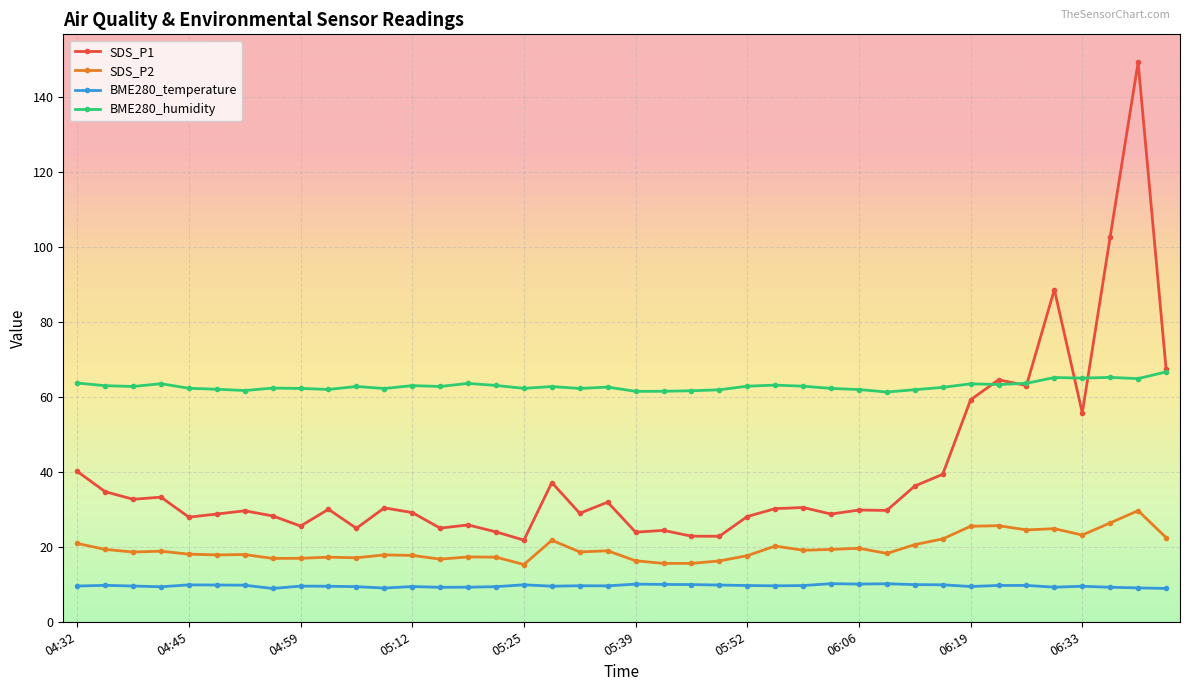

List the series in order of their peak value, highest first.

SDS_P1, BME280_humidity, SDS_P2, BME280_temperature